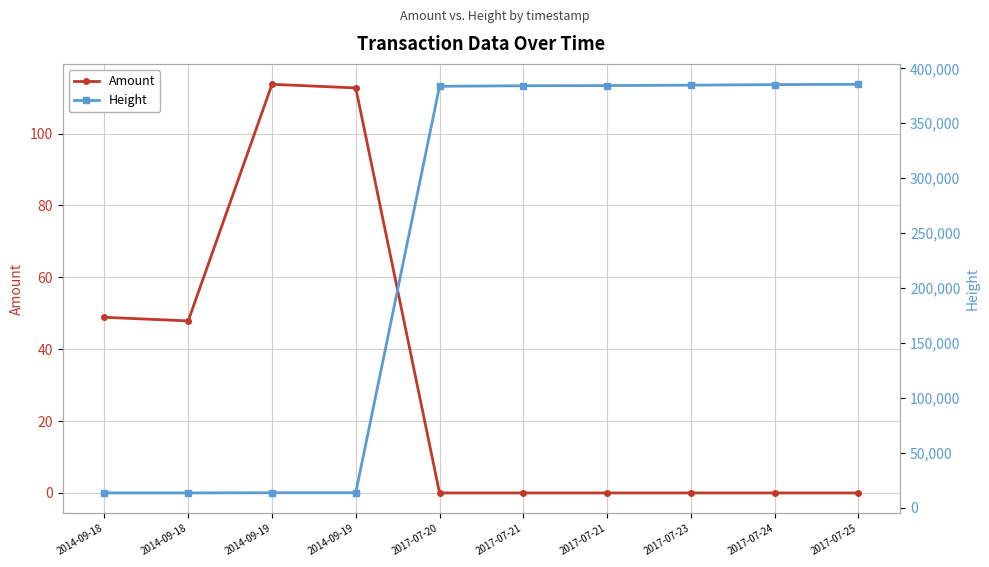

True or false: Amount and Height cross at least once.

False